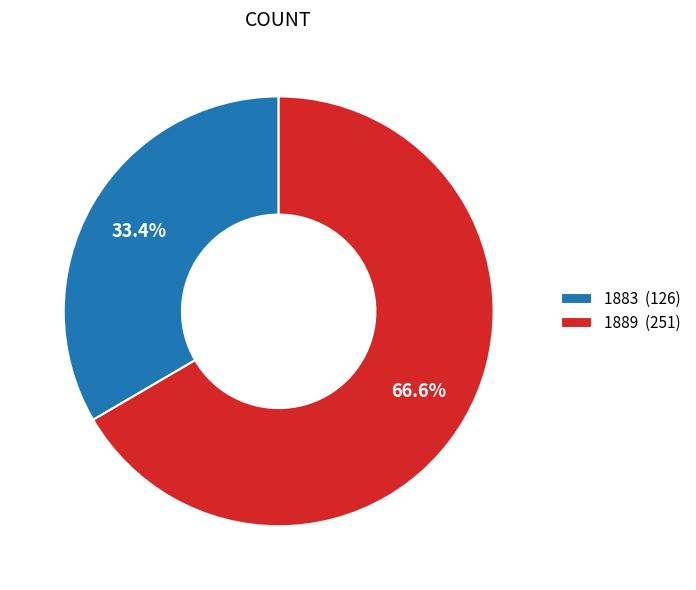

What percentage do 1889 and 1883 together represent?

100.0%